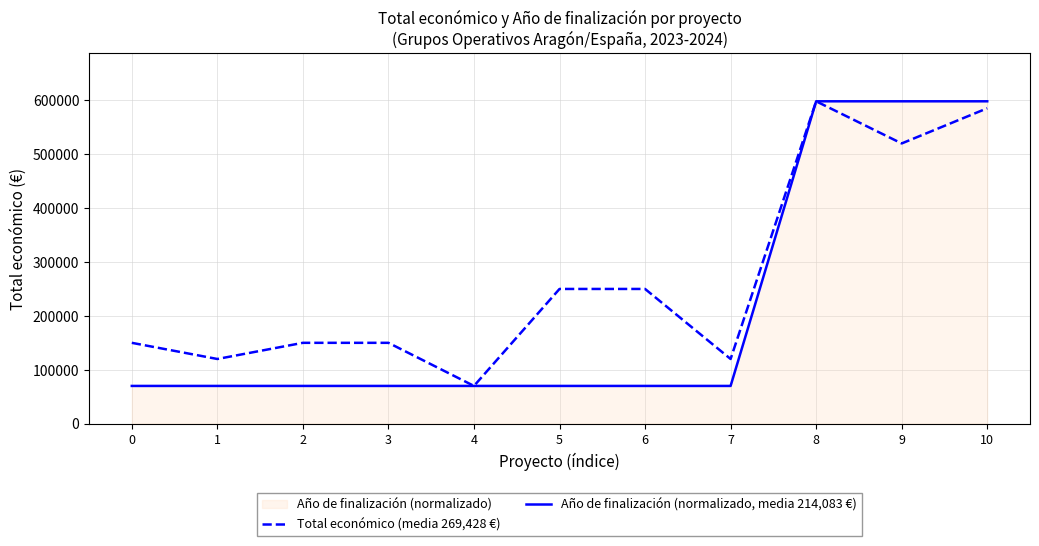

List the labels in order of Total económico (media 269,428 €) value, largest first.

8, 10, 9, 5, 6, 0, 2, 3, 1, 7, 4